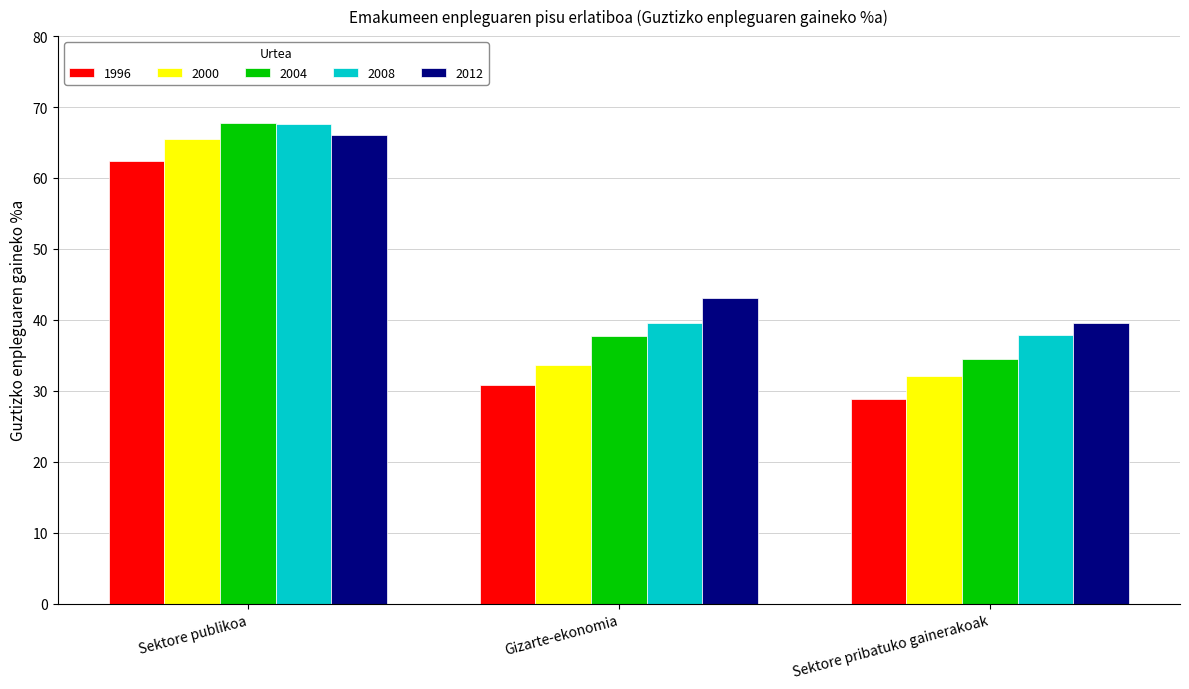

What is the lowest value of the 2012 series?

39.5